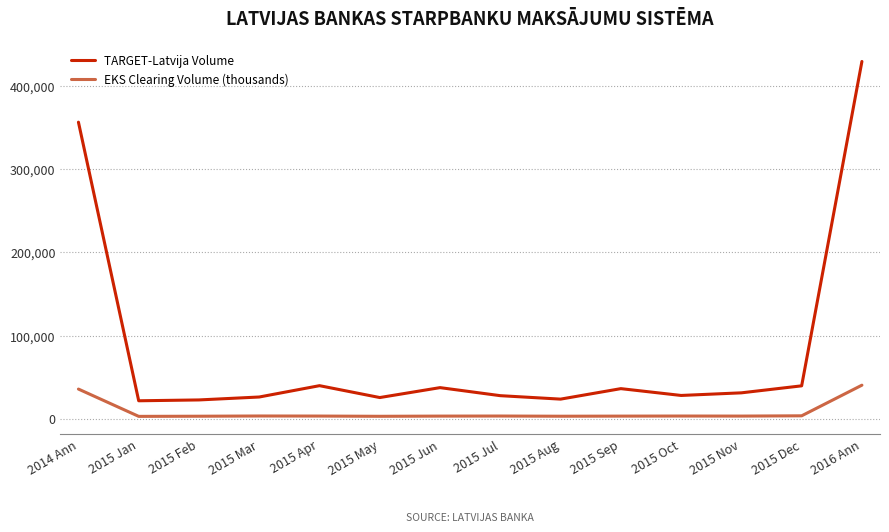

The value of TARGET-Latvija Volume at 2015 Aug is 39076.5. True or false?

False